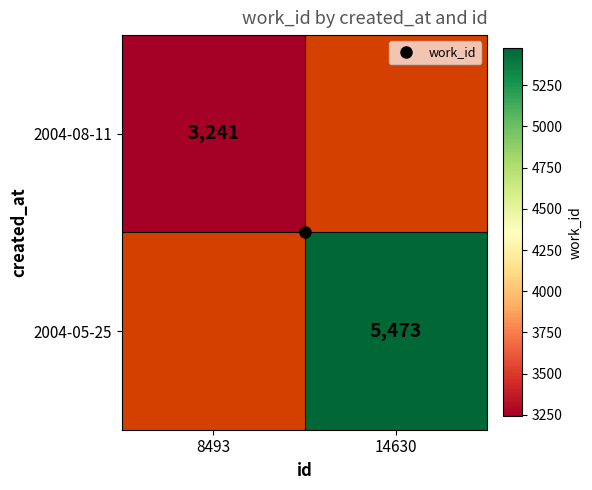

List the series in order of their overall mean, lowest first.

2004-08-11, 2004-05-25